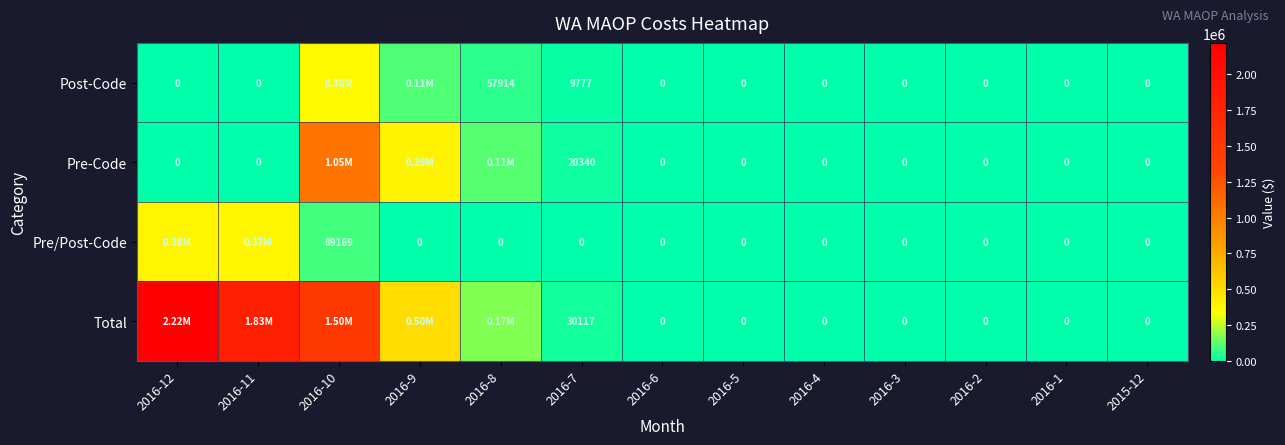

Which series has the largest total across all categories?

Total